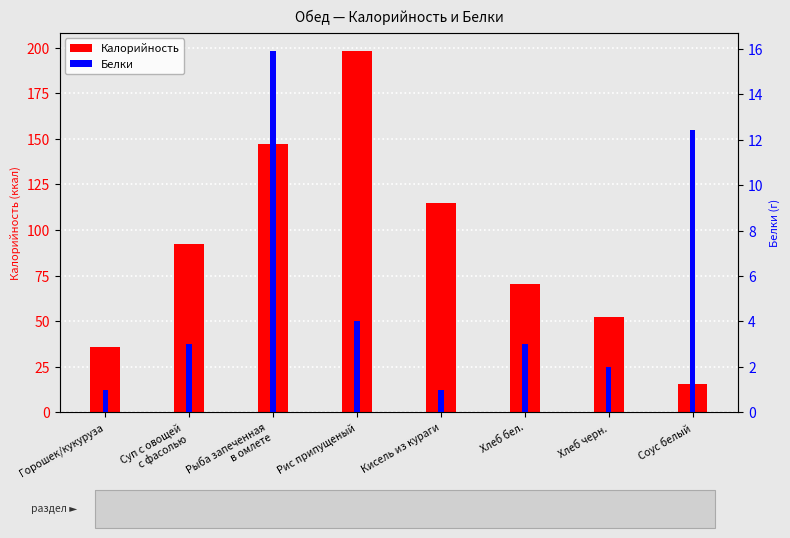

Rank the series at Хлеб черн. from highest to lowest value.

Калорийность, Белки